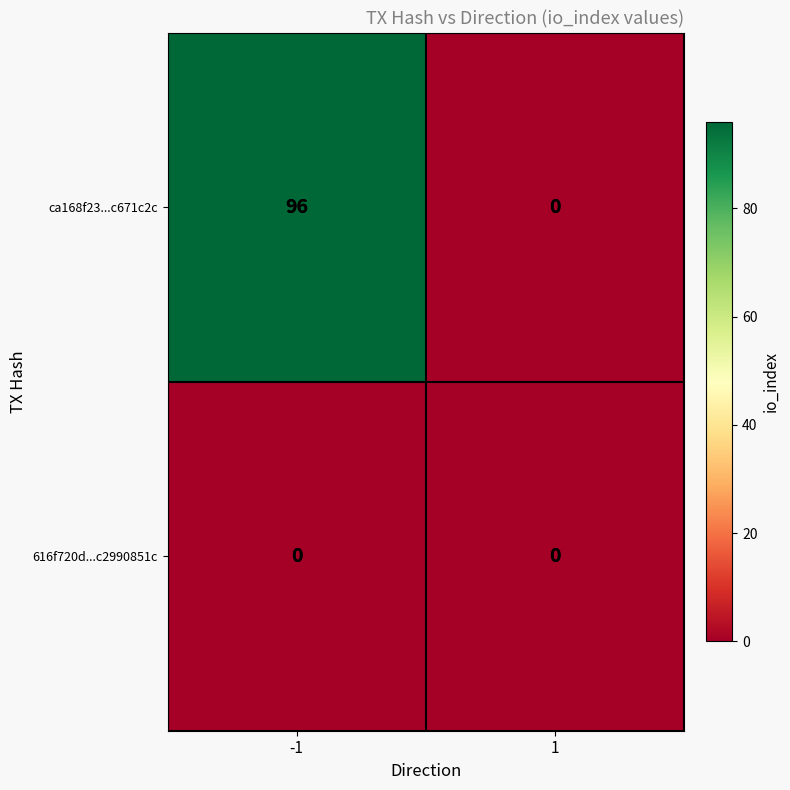

Rank the series by their maximum value, from highest to lowest.

ca168f23...c671c2c, 616f720d...c2990851c